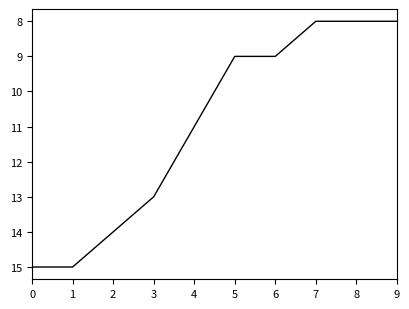

What is the difference between the maximum and minimum values?

7